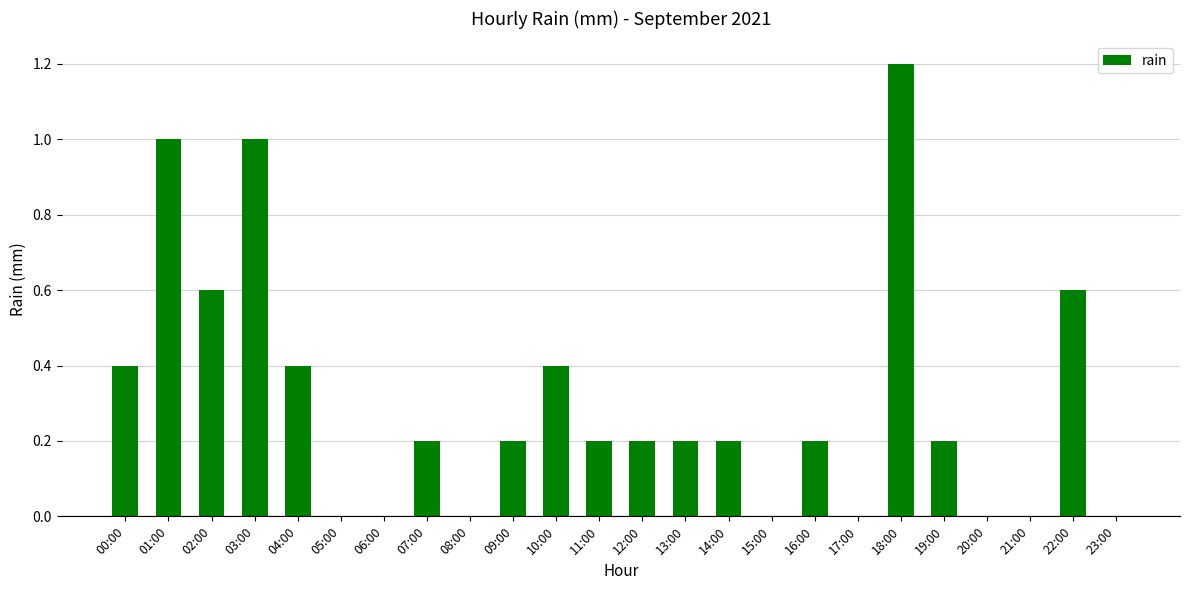

What is the change in value from 03:00 to 21:00?

-1.0